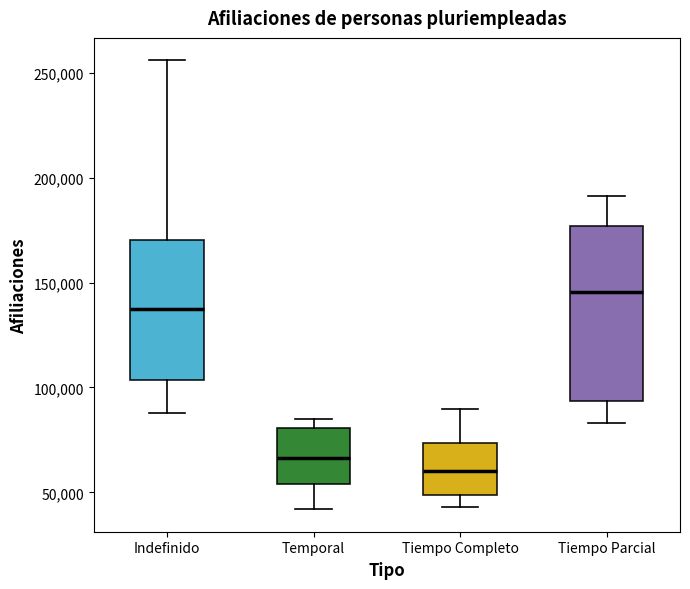

Reading left to right, read every box against the y-axis: the position of its median line, the range the box covers, and the ends of its whiskers. The values are not printed on the chart, so give them approximately, as read against the axis.

Indefinido: median 135000, box 105000 to 170000, whiskers 90000 to 255000
Temporal: median 65000, box 55000 to 80000, whiskers 40000 to 85000
Tiempo Completo: median 60000, box 50000 to 75000, whiskers 45000 to 90000
Tiempo Parcial: median 145000, box 95000 to 175000, whiskers 85000 to 190000